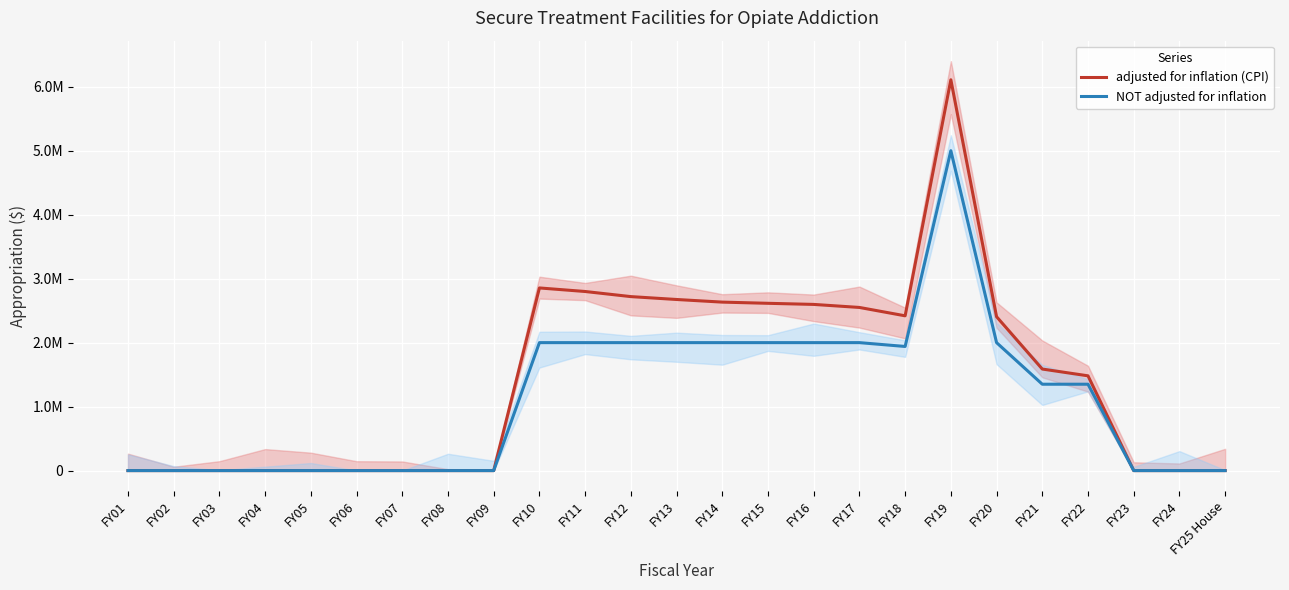

True or false: NOT adjusted for inflation has more than 2 interior local peaks.

False